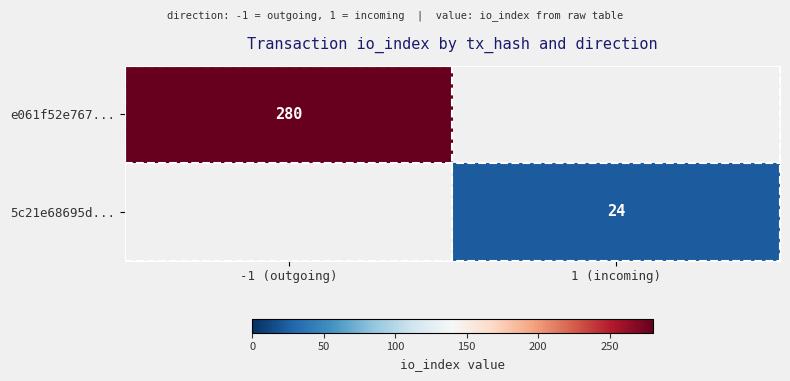

True or false: e061f52e767... has a value of 280 at -1 (outgoing).

True